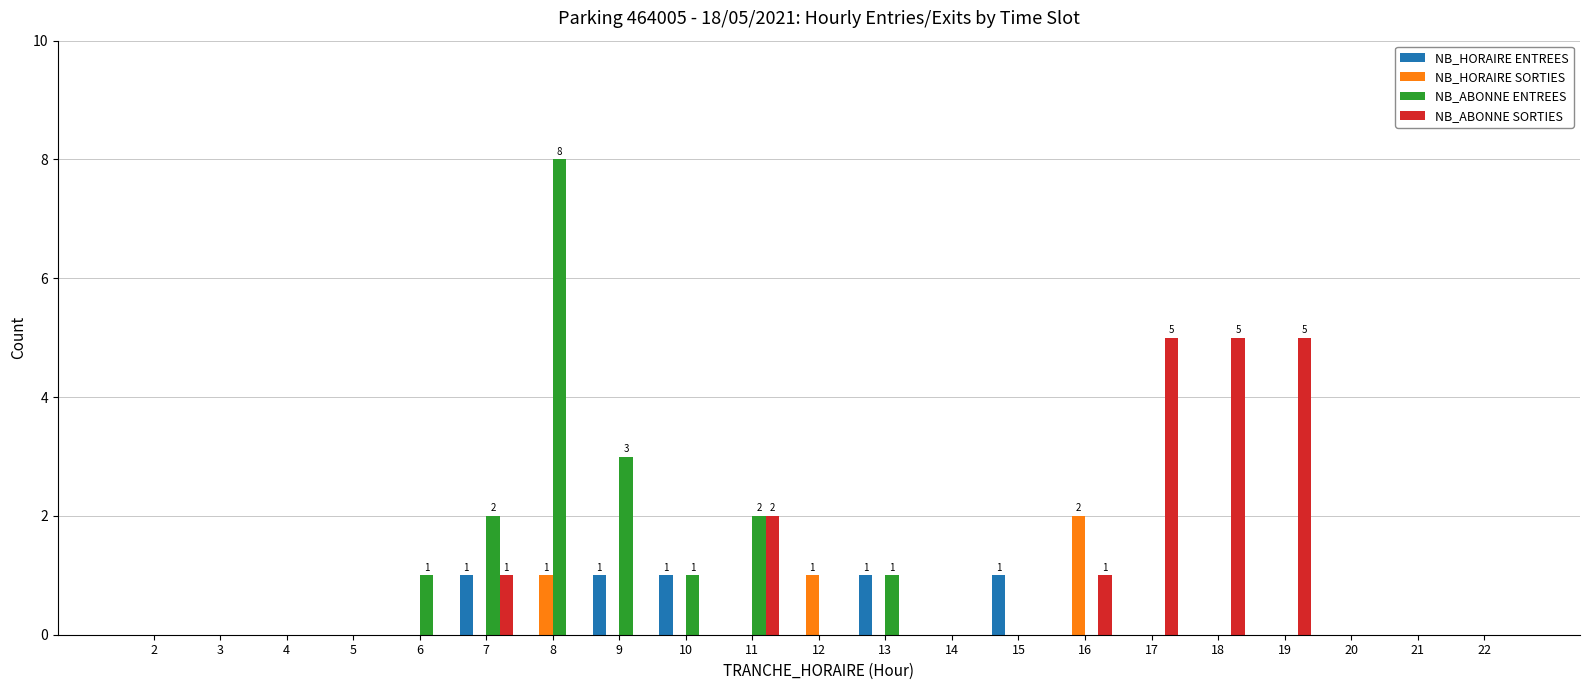

What is the maximum value for NB_ABONNE SORTIES?

5